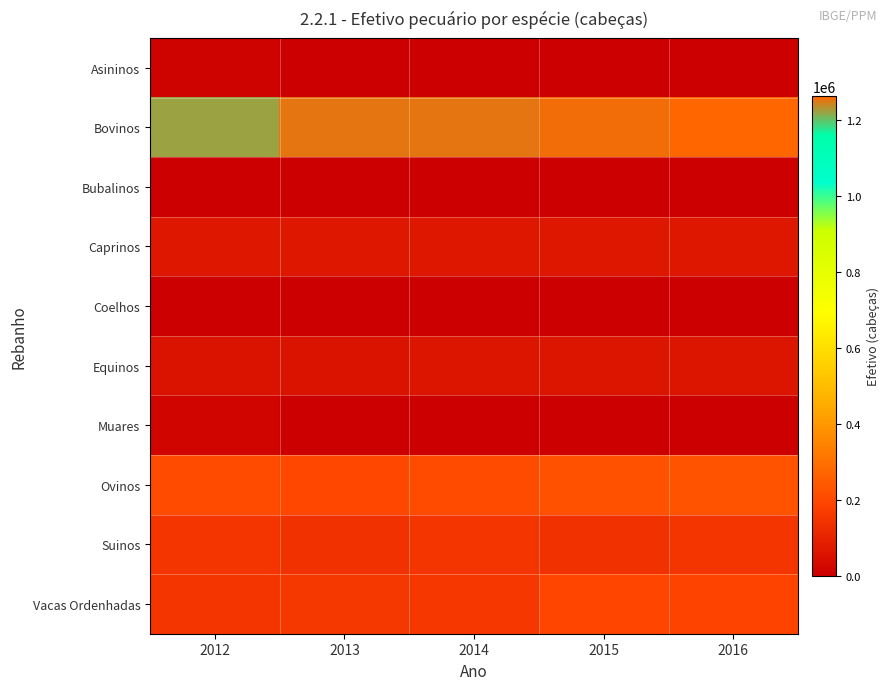

What is the total value across all series at 2016?

1971589